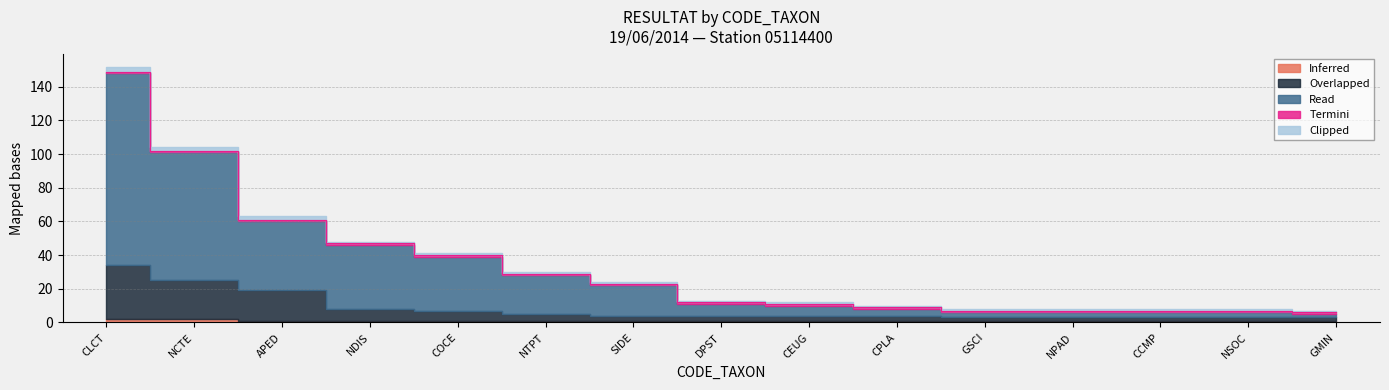

At which label does Overlapped reach its minimum?

GSCI